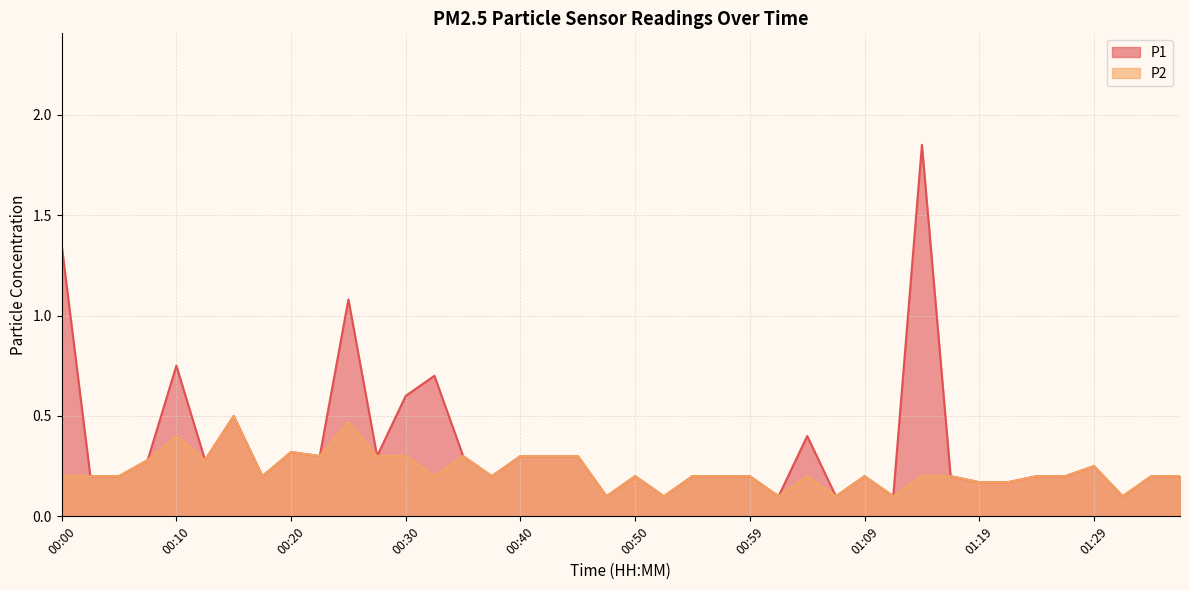

What is the label of the 36th point from the right?

00:10